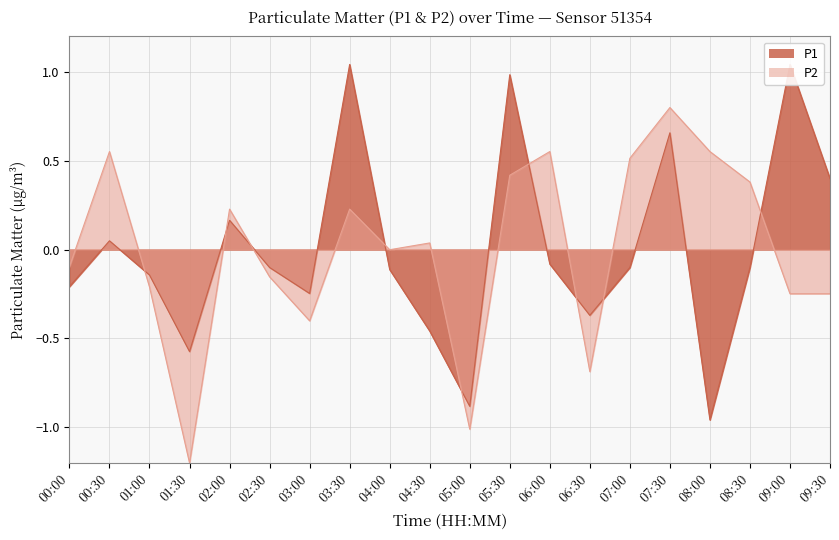

List the series in order of their overall mean, lowest first.

P1, P2